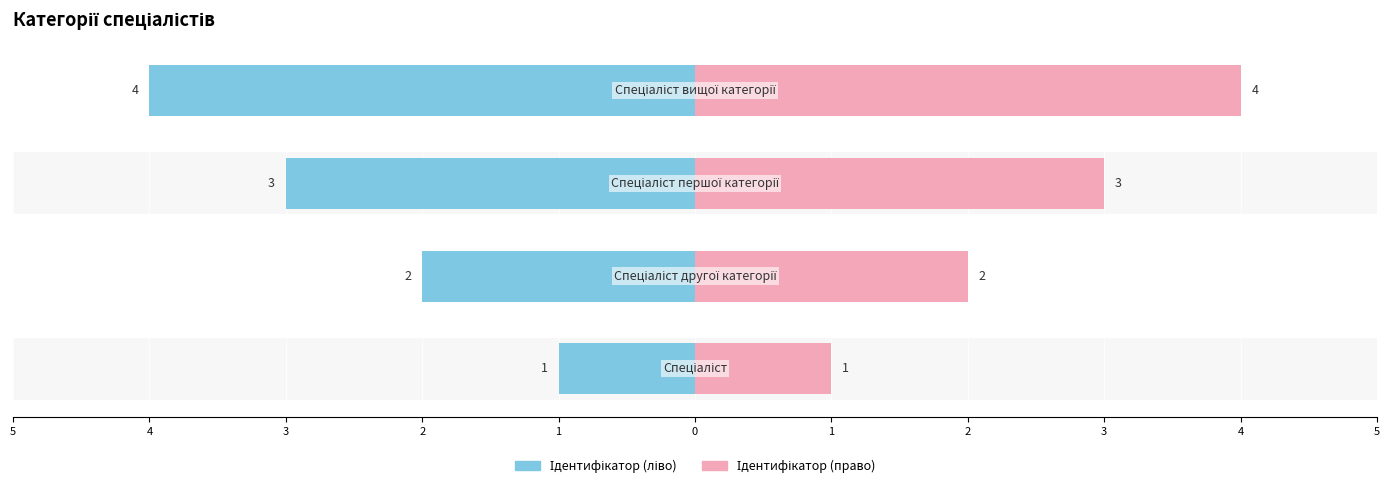

Reading right to left, list all the values displayed in this chart.

Ідентифікатор (ліво): -4	-3	-2	-1
Ідентифікатор (право): 4	3	2	1